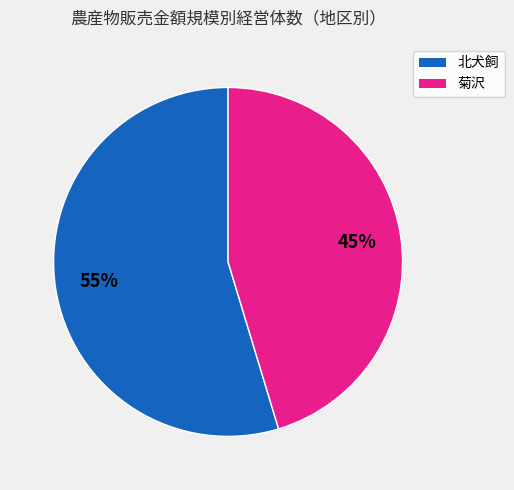

To the nearest percent, what is the average slice percentage?

50%